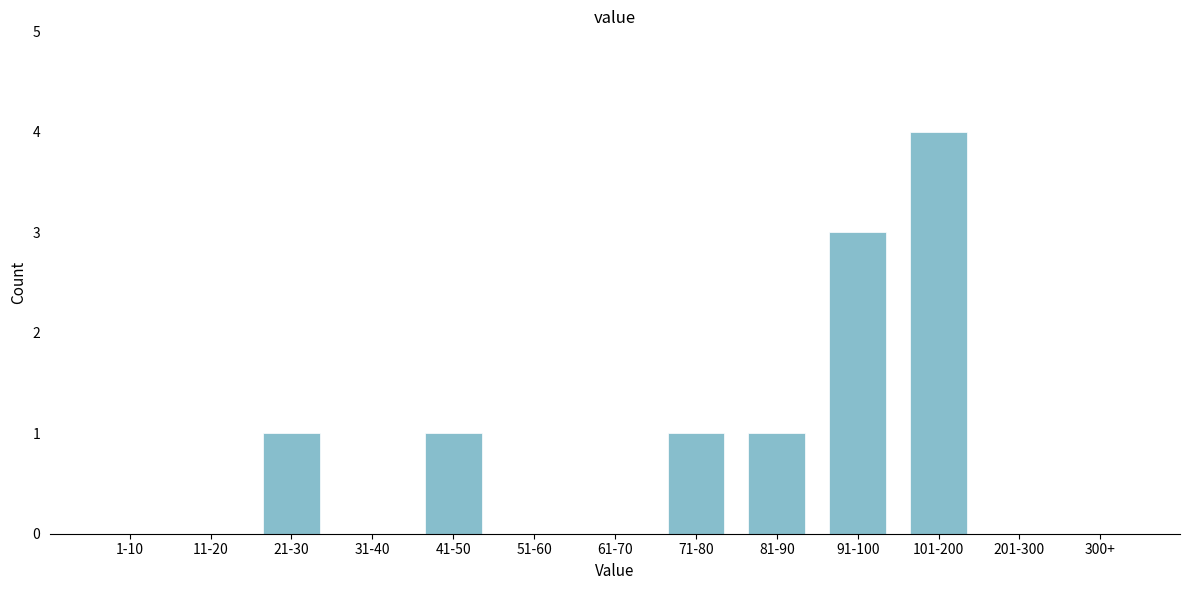

Reading left to right, list all the values displayed in this chart.

1-10=0	11-20=0	21-30=1	31-40=0	41-50=1	51-60=0	61-70=0	71-80=1	81-90=1	91-100=3	101-200=4	201-300=0	300+=0